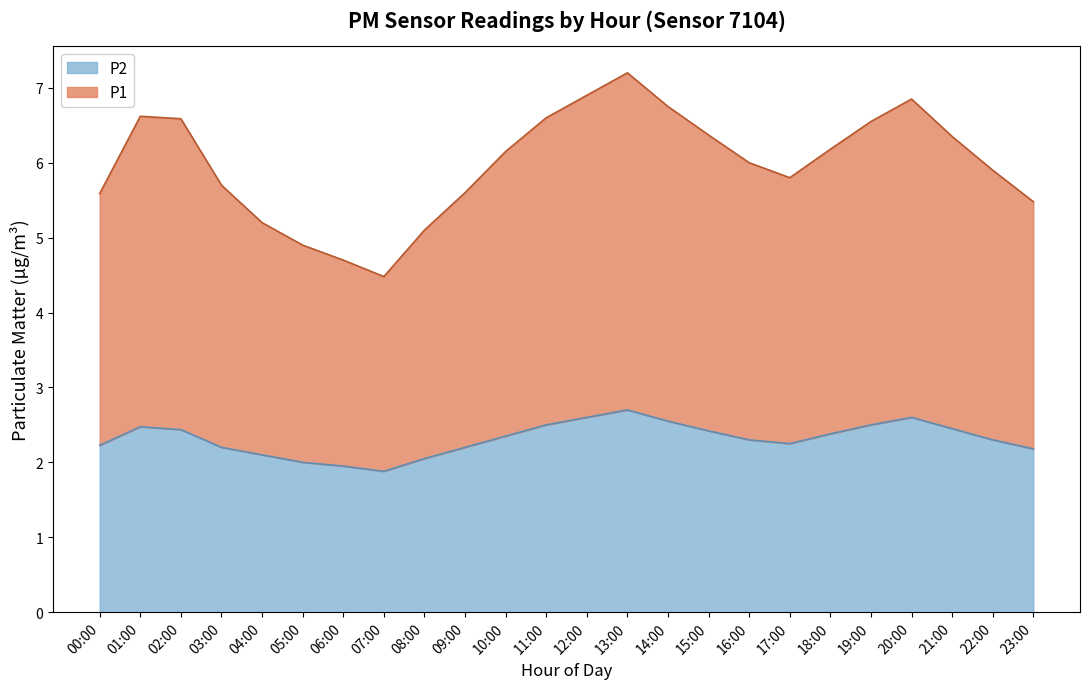

Which label corresponds to the smallest value in the chart?

07:00